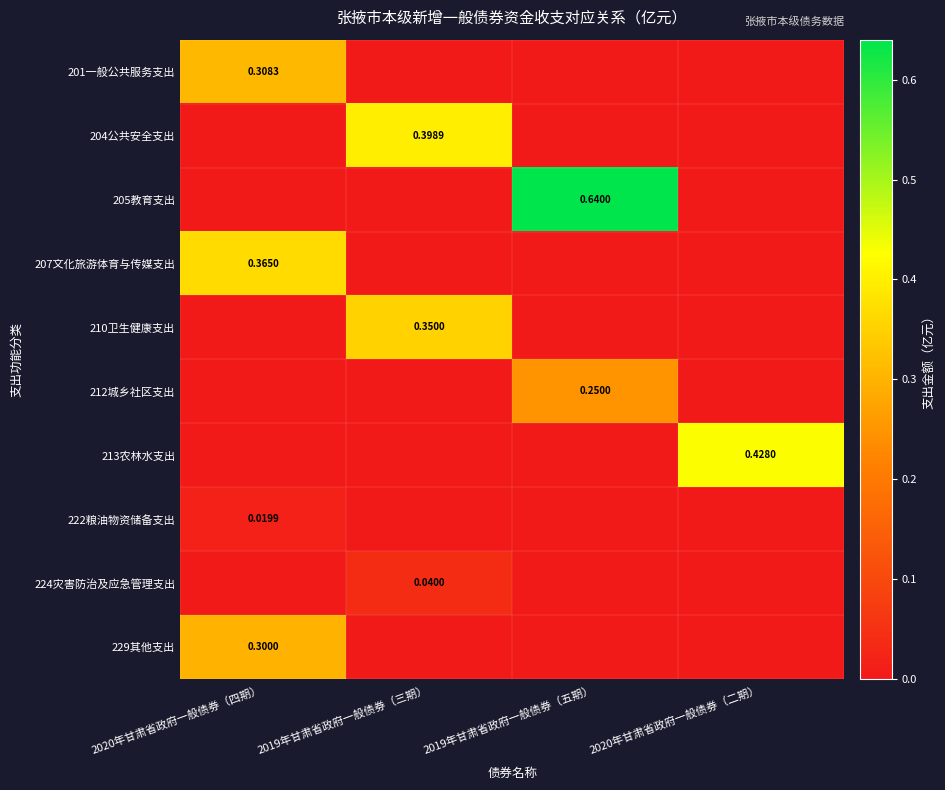

Which series has the largest total across all categories?

205教育支出